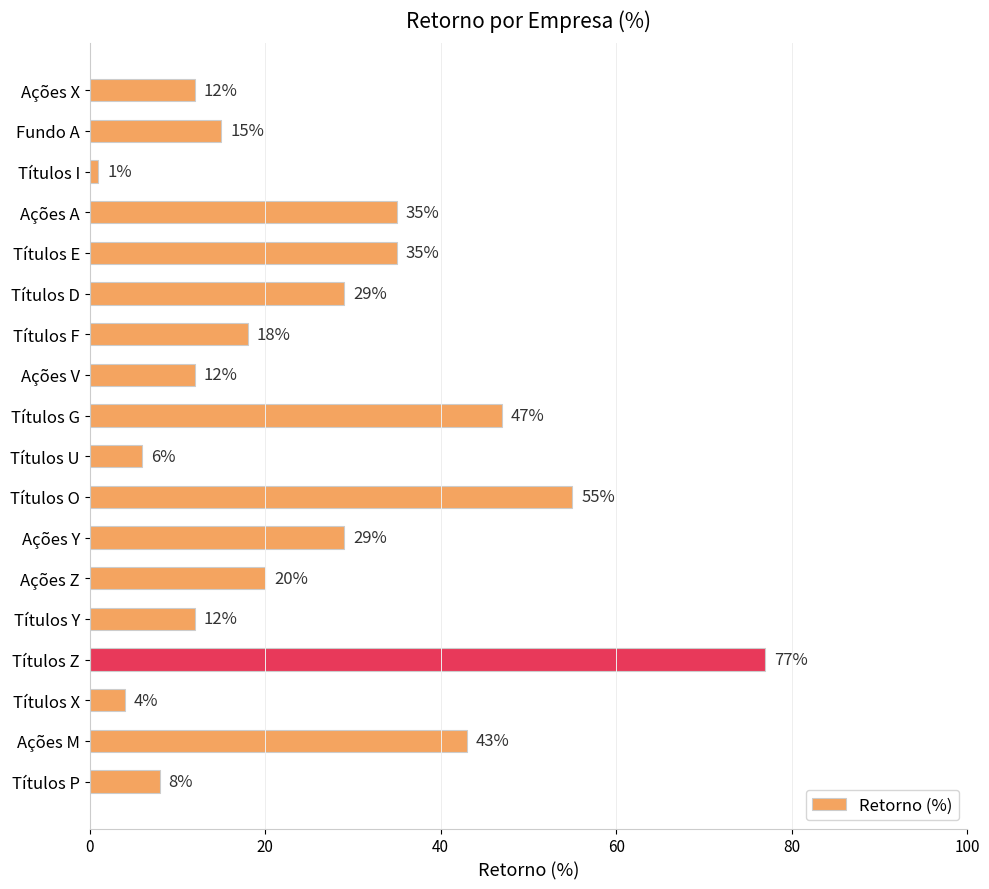

Is it true that the value at Ações M is 43?

True